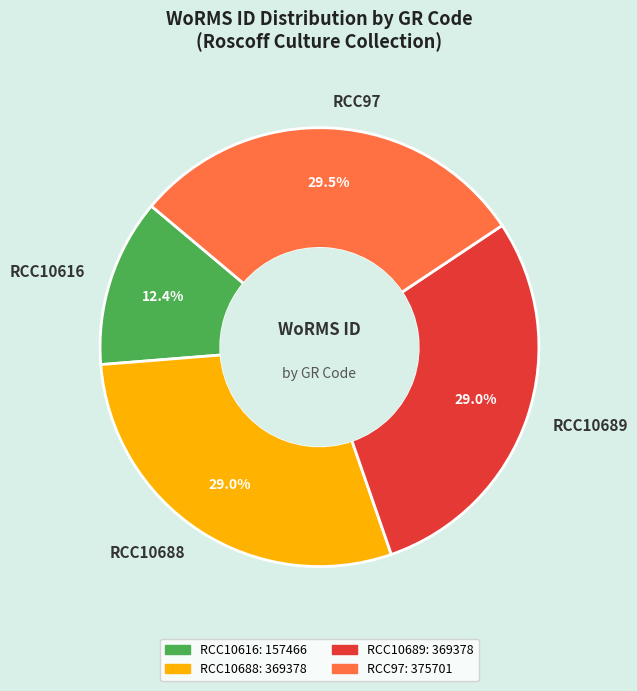

Count the number of slices in the pie.

4